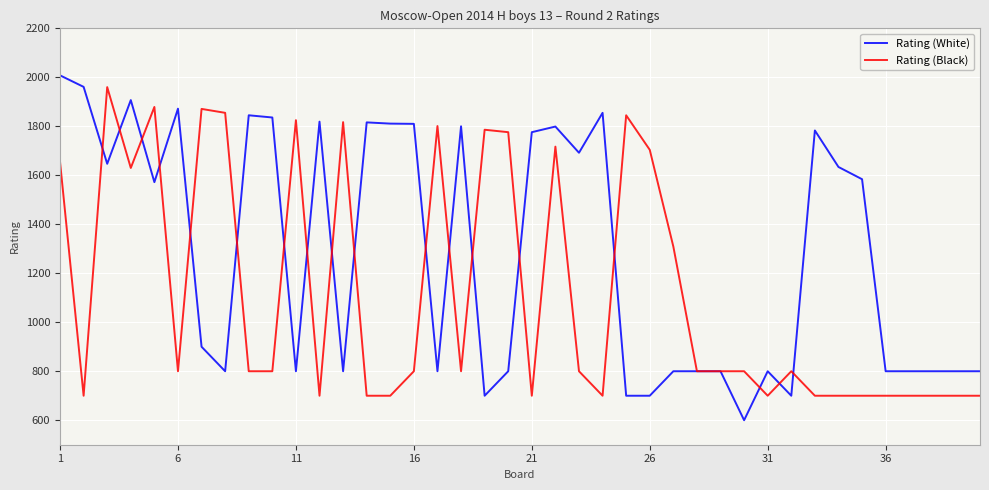

What is the highest value of the Rating (White) series?

2008